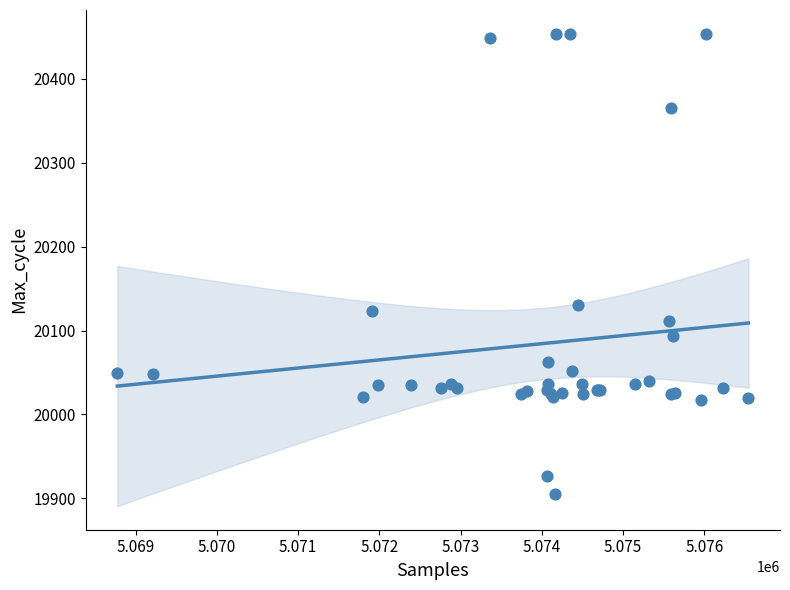

What Y value in the scatter plot is closest to 20179?

20131